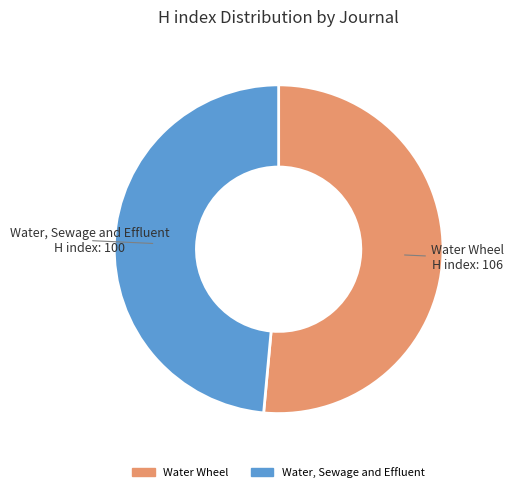

Approximately how many times larger is the value at Water Wheel compared to Water, Sewage and Effluent?

1.1